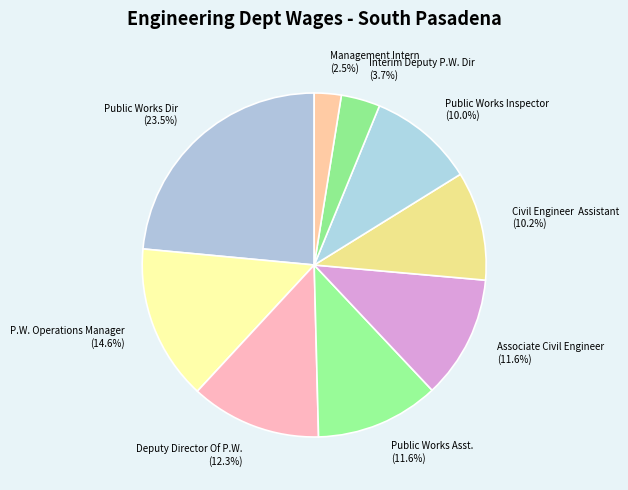

Is Interim Deputy P.W. Dir the majority of the pie?

No